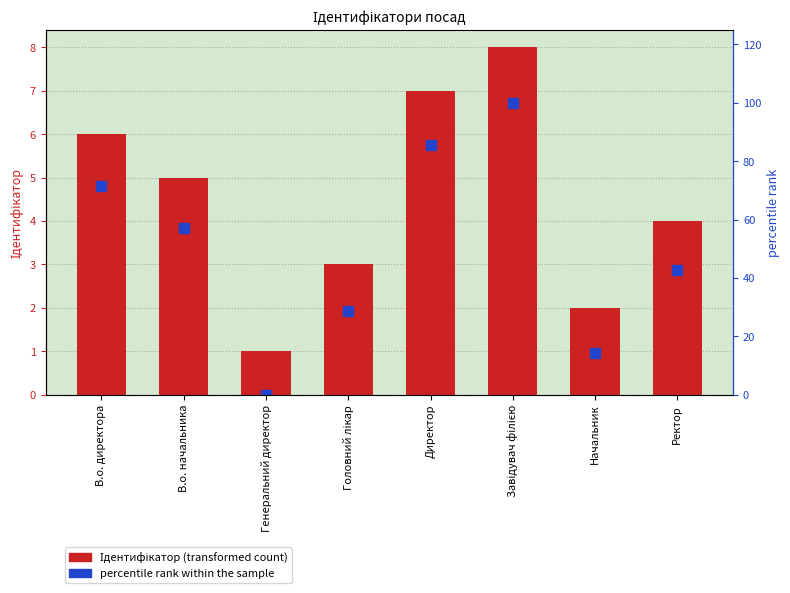

List the series in order of their peak value, highest first.

percentile rank within the sample, Ідентифікатор